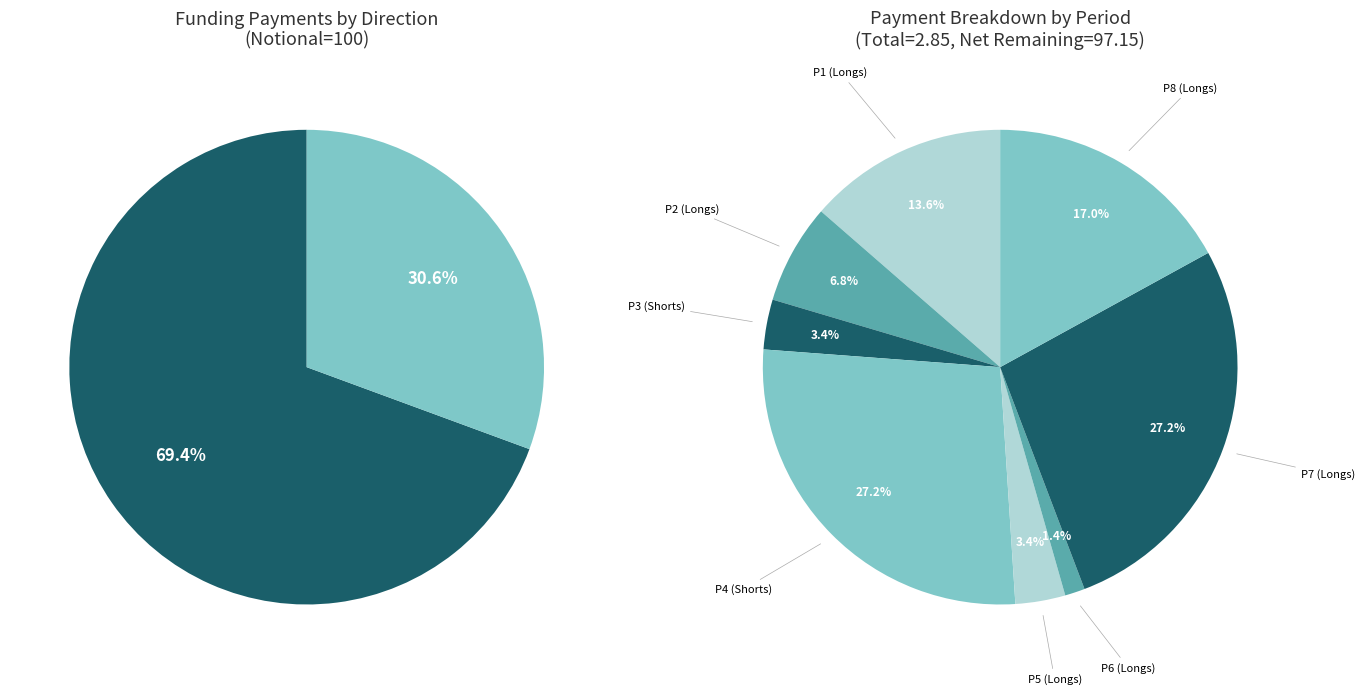

What percentage do Shorts and Longs together represent?

100.0%